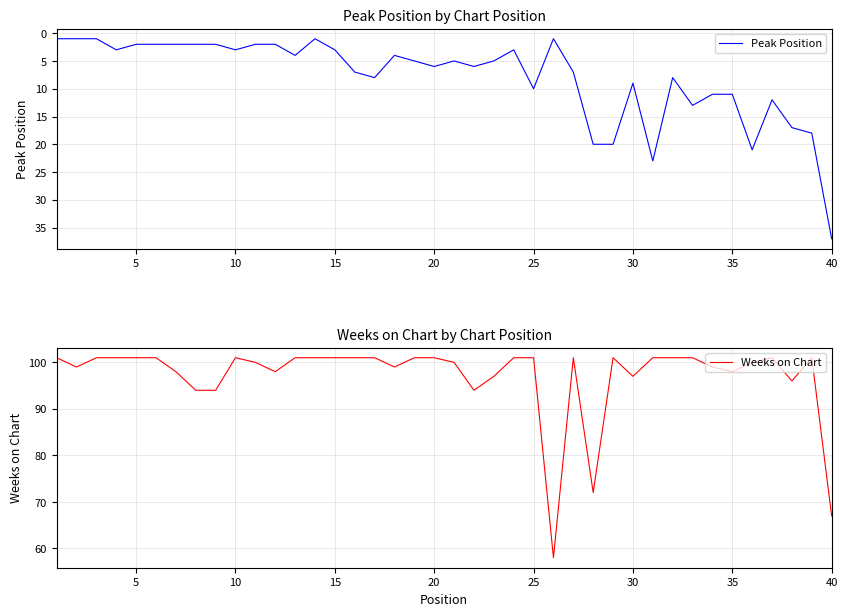

At which label does Peak Position reach its peak?

40